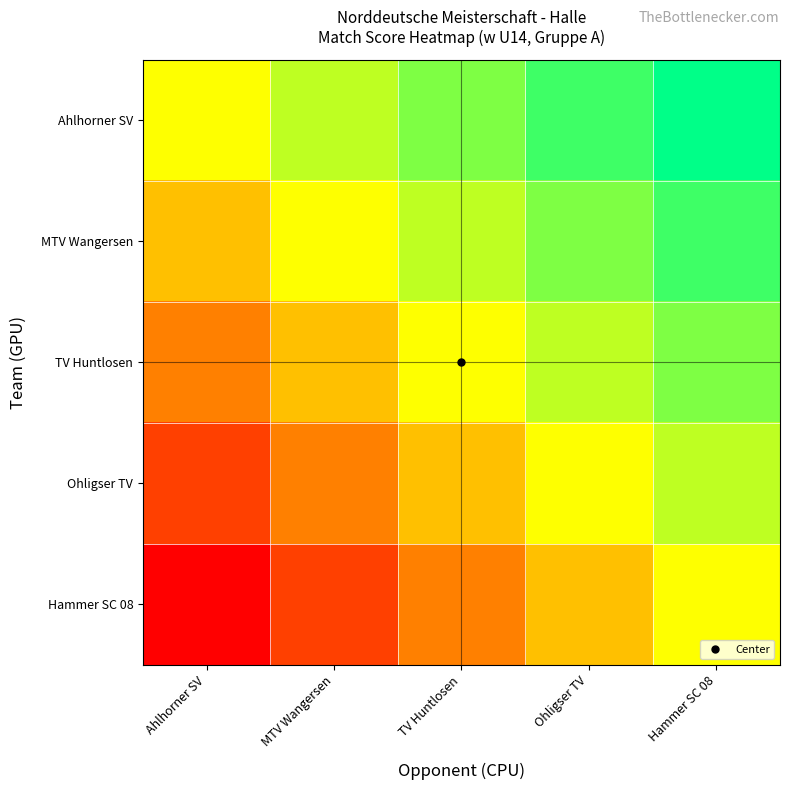

List the series in order of their overall mean, lowest first.

Hammer SC 08, Ohligser TV, TV Huntlosen, MTV Wangersen, Ahlhorner SV